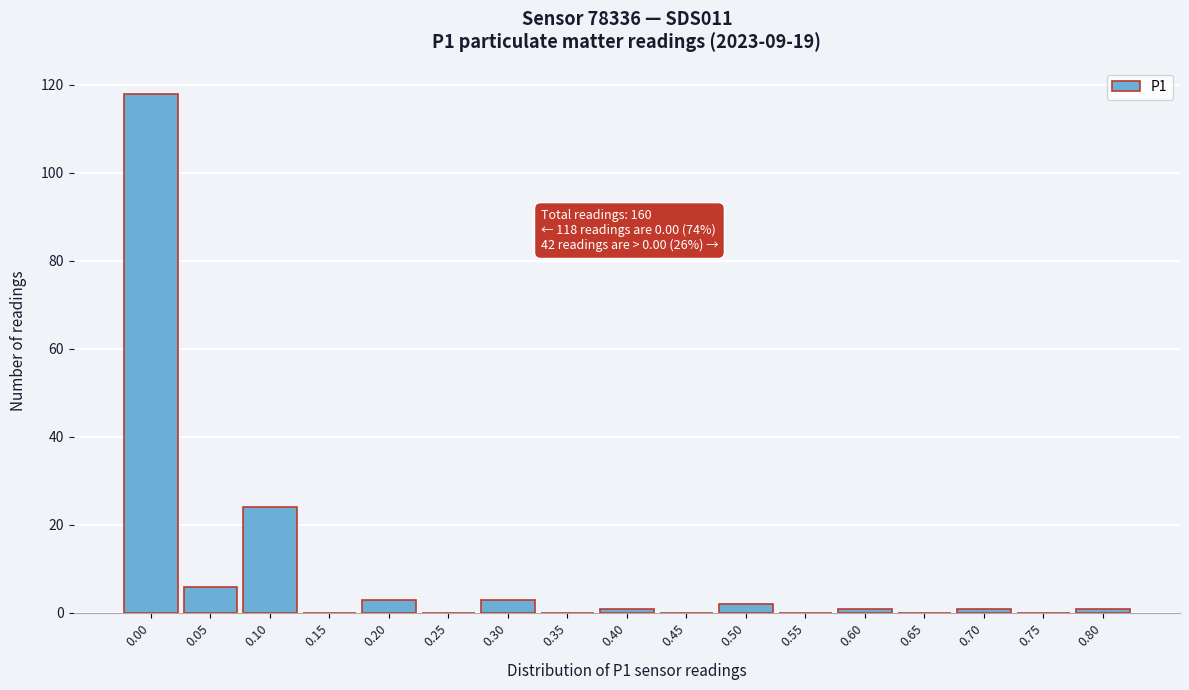

Reading left to right, list all the values displayed in this chart.

0.00=118	0.05=6	0.10=24	0.15=0	0.20=3	0.25=0	0.30=3	0.35=0	0.40=1	0.45=0	0.50=2	0.55=0	0.60=1	0.65=0	0.70=1	0.75=0	0.80=1